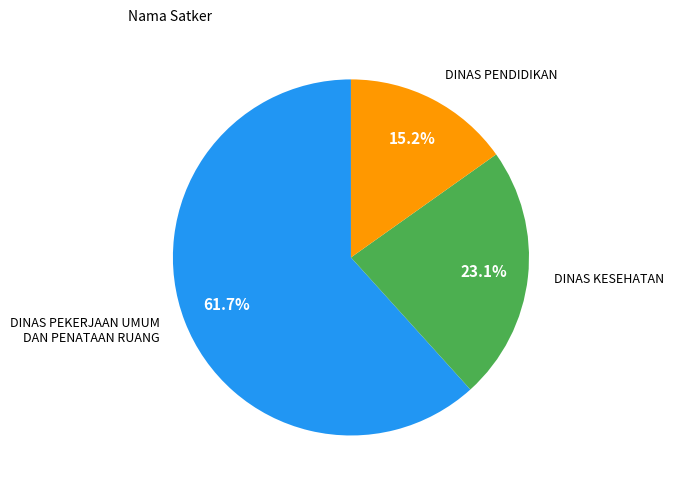

Is there any slice that represents more than half of the pie?

Yes